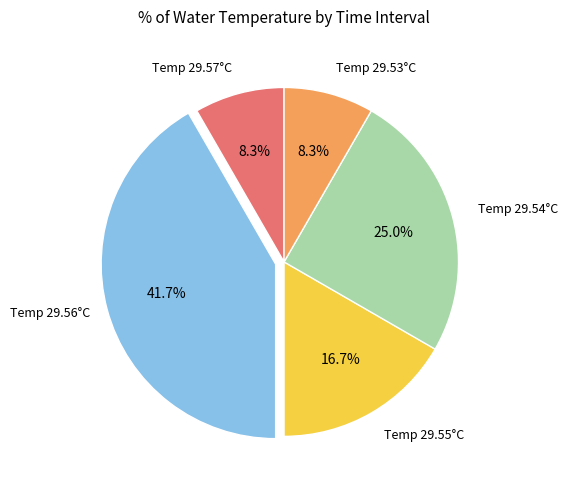

Is there any slice that represents more than half of the pie?

No